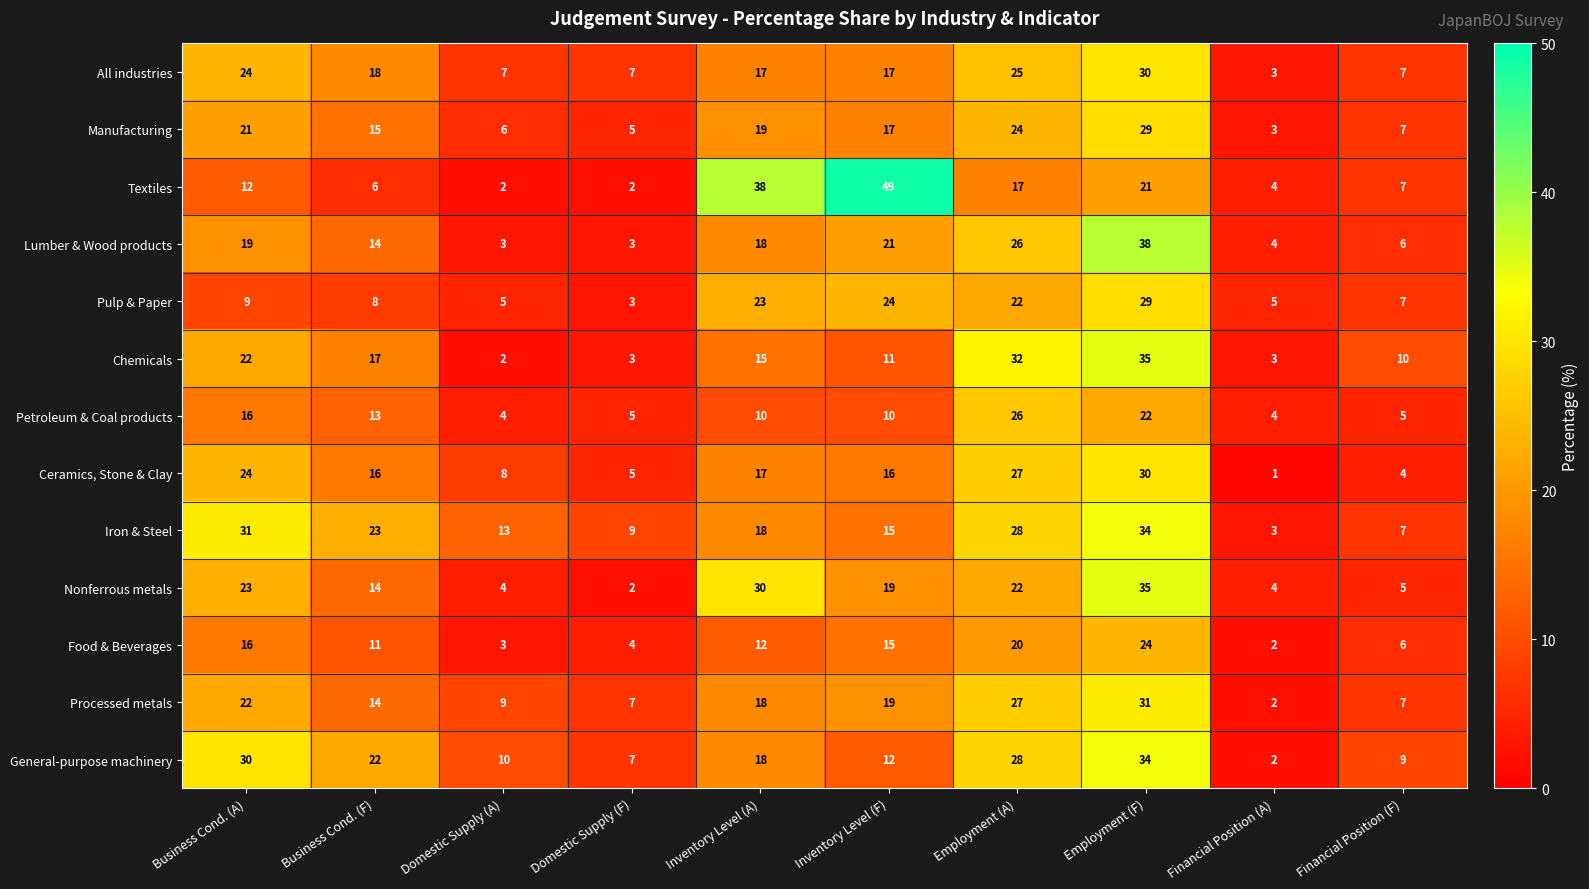

Which series has the largest range (max minus min)?

Textiles